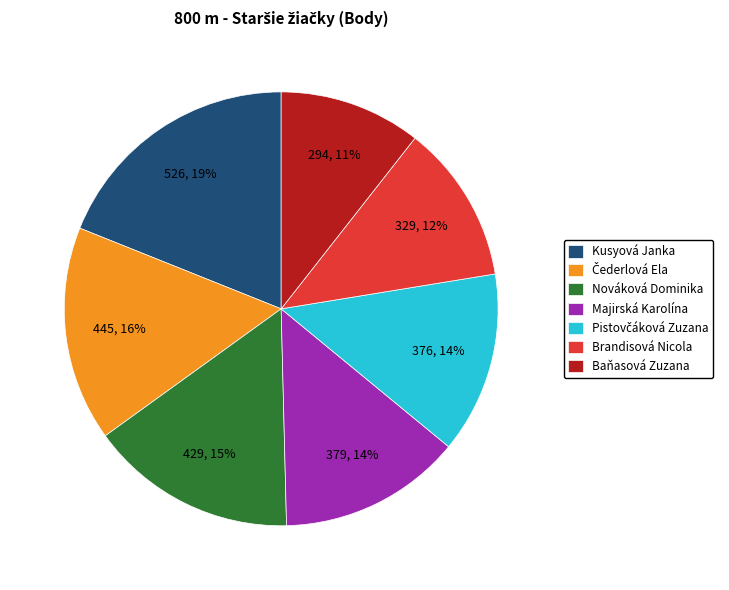

True or false: Brandisová Nicola accounts for 26% of the total.

False